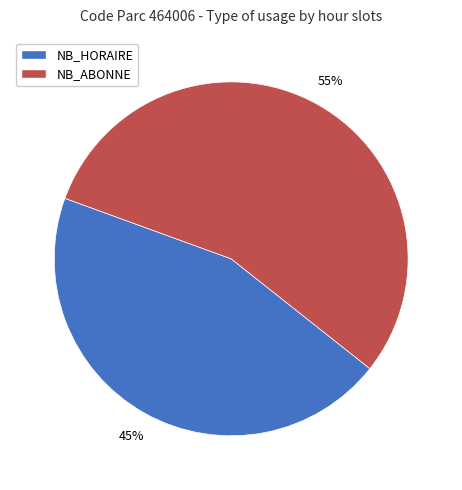

What percentage is the NB_ABONNE slice, to the nearest percent?

55%